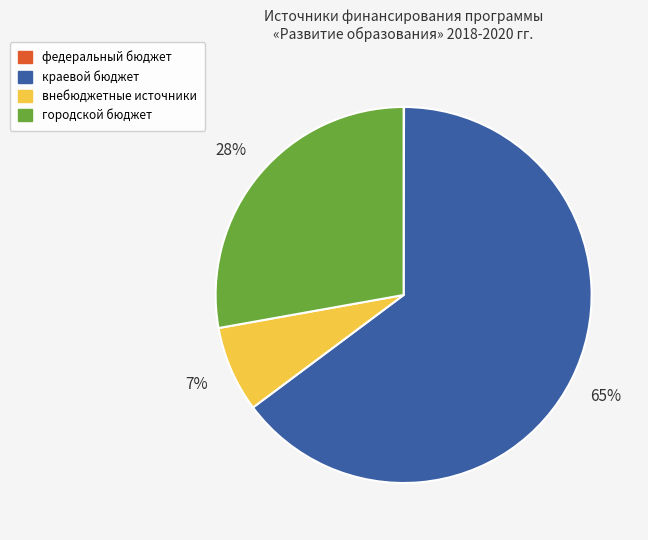

Between краевой бюджет and внебюджетные источники, which is larger?

краевой бюджет